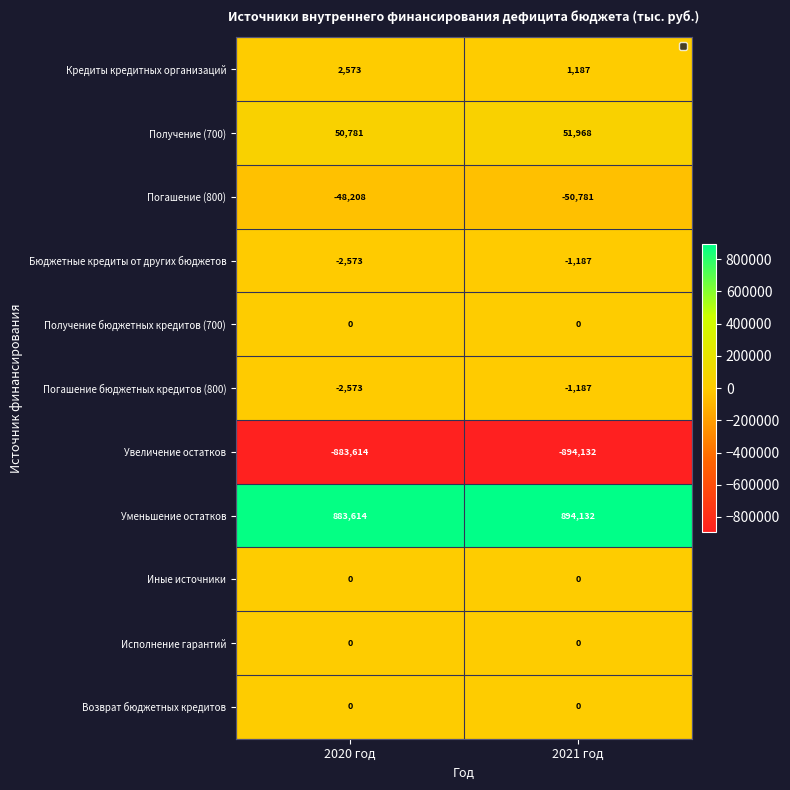

Is the value of Погашение бюджетных кредитов (800) at 2020 год greater than the value of Кредиты кредитных организаций at 2020 год?

No